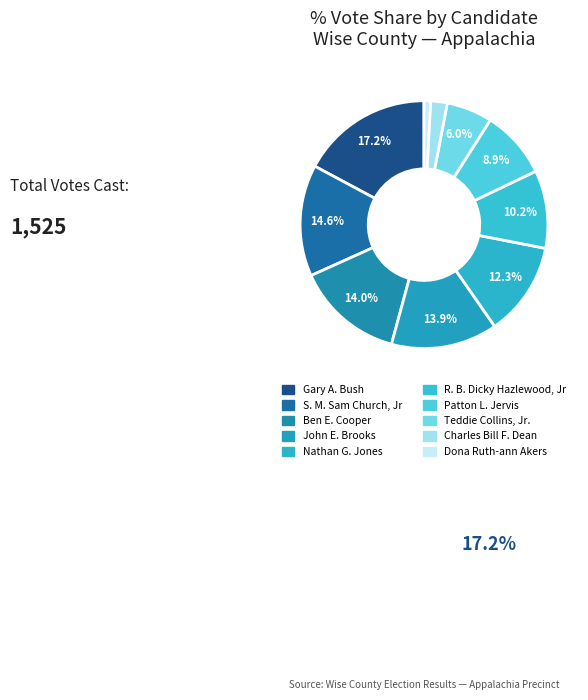

Rank the categories by value from lowest to highest.

Dona Ruth-ann Akers, Charles Bill F. Dean, Teddie Collins, Jr., Patton L. Jervis, R. B. Dicky Hazlewood, Jr, Nathan G. Jones, John E. Brooks, Ben E. Cooper, S. M. Sam Church, Jr, Gary A. Bush